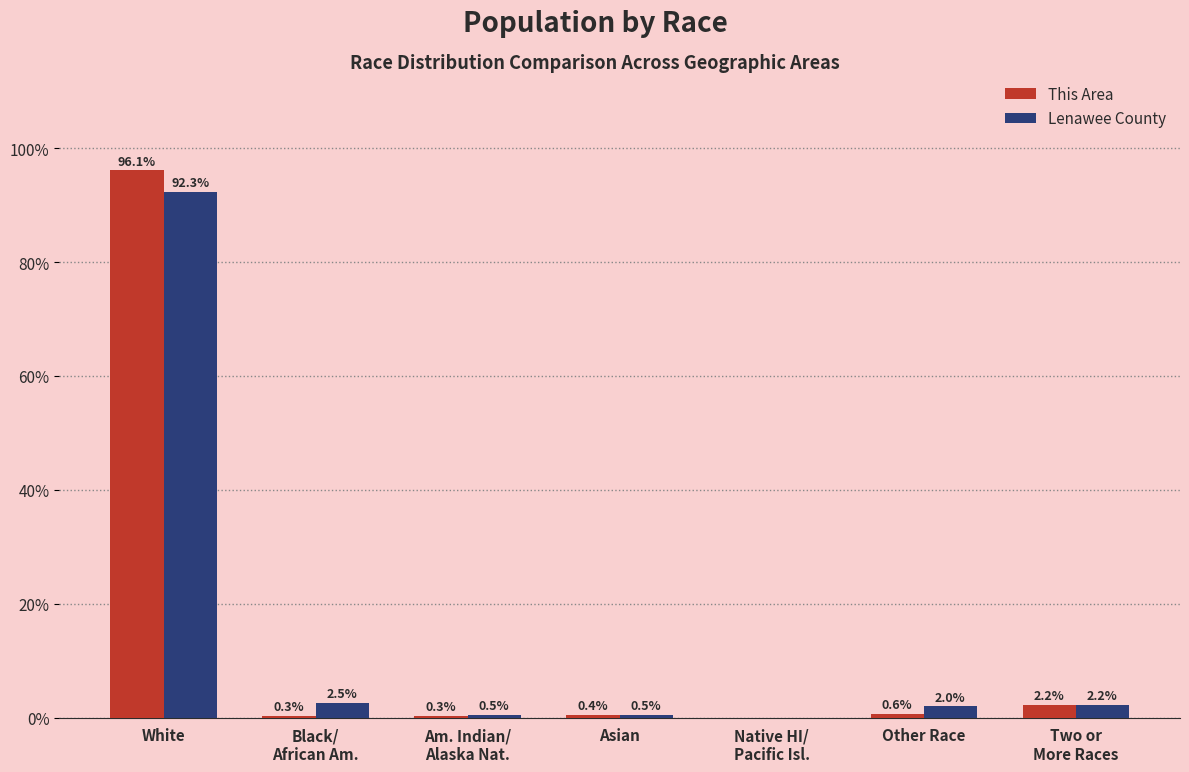

Are the bars horizontal?

No